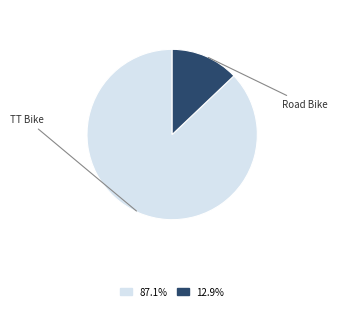

What is the ratio of the value at 87.1% to the value at 12.9%?

6.8